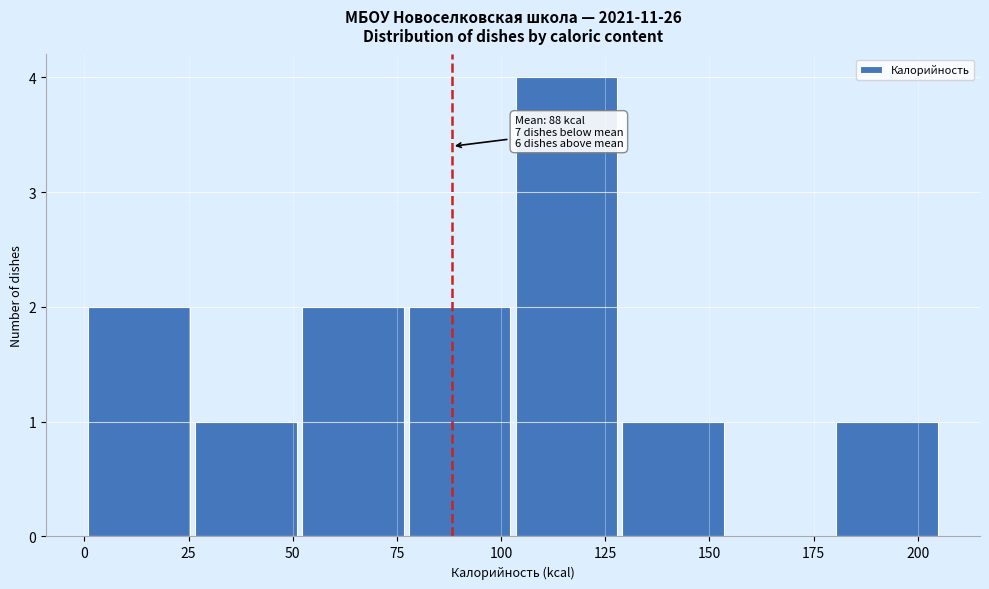

Which range on the x-axis has the tallest bar?

105 to 130